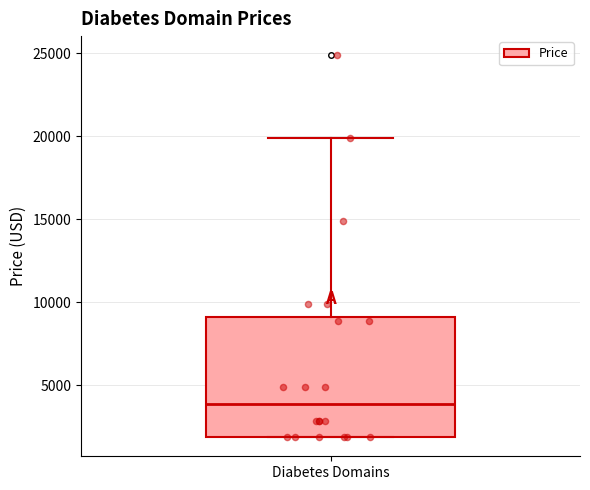

Transcribe this box plot: give where the median line is, the range the box spans, and where the two whiskers end, as read against the y-axis. The values are not printed on the chart, so give them approximately, as read against the axis.

median 4000, box 2000 to 9000, whiskers 2000 to 20000